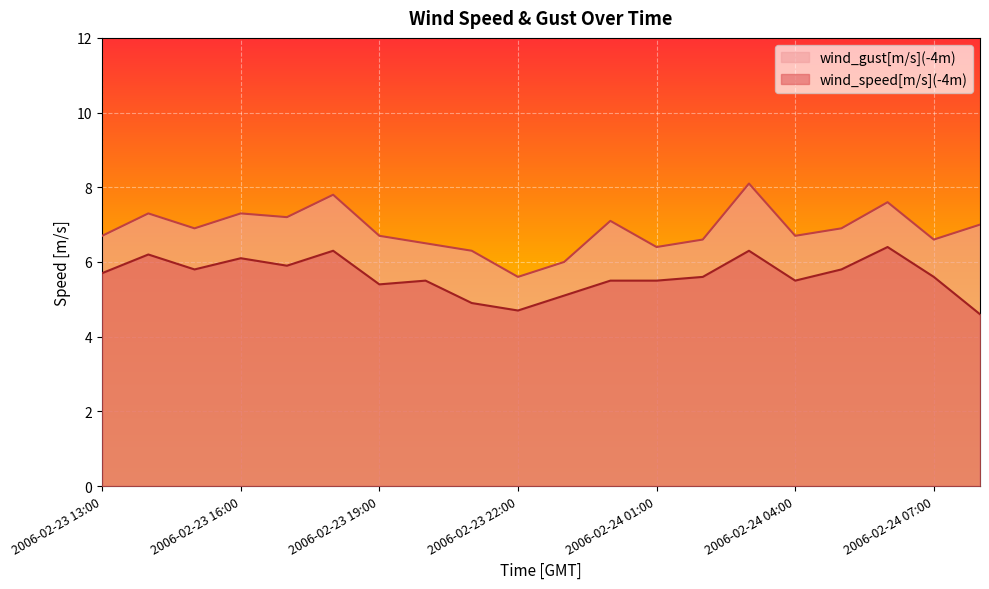

How many lines are shown in the chart?

2